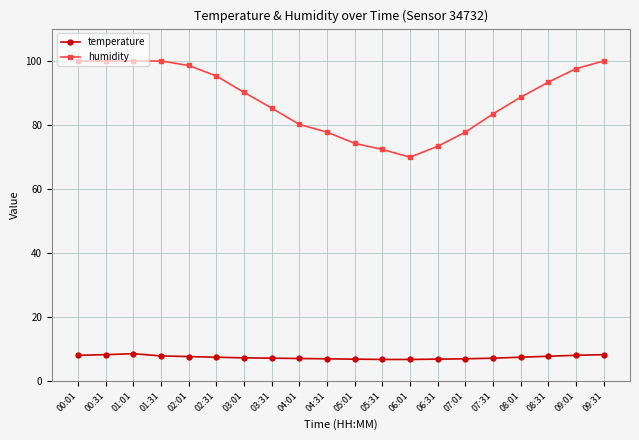

What is the value of the temperature point at the 19th from the left?

8.1